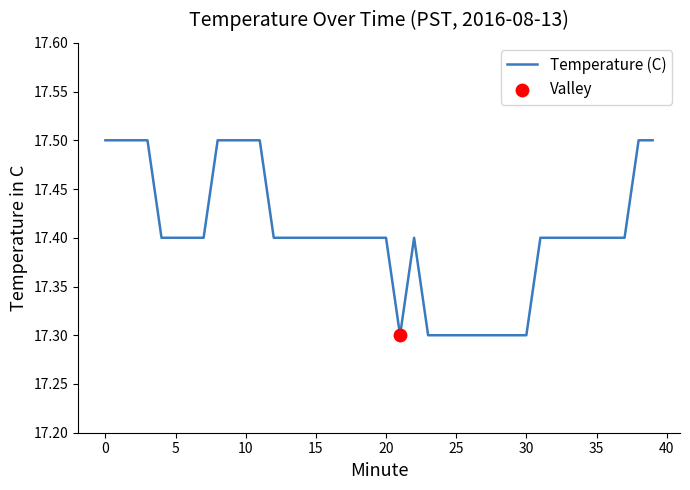

What is the maximum value shown in the chart?

17.5